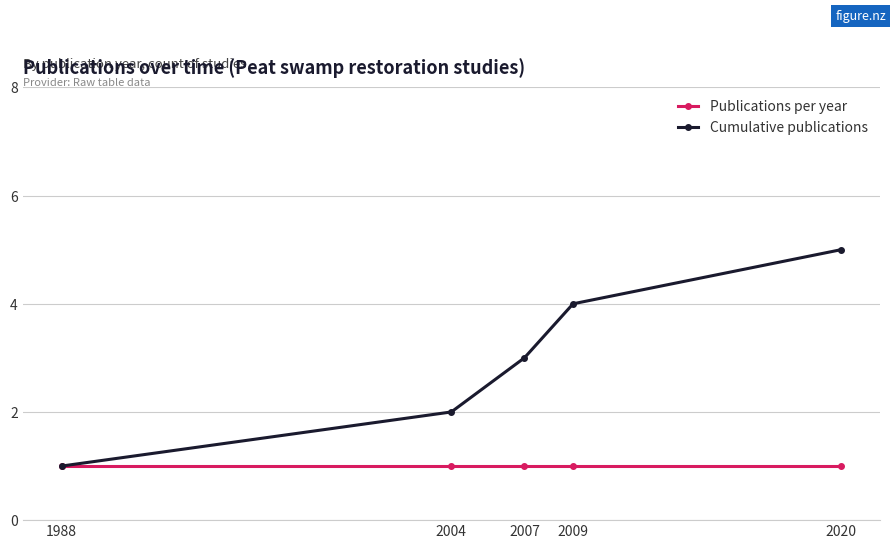

Which label corresponds to the largest value in the chart?

2020